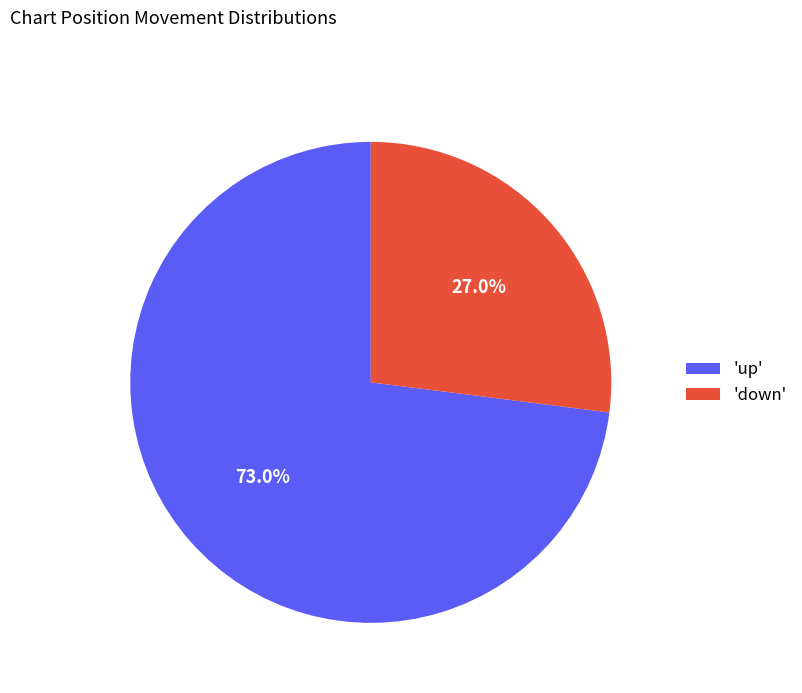

To the nearest percent, what is the average slice percentage?

50%